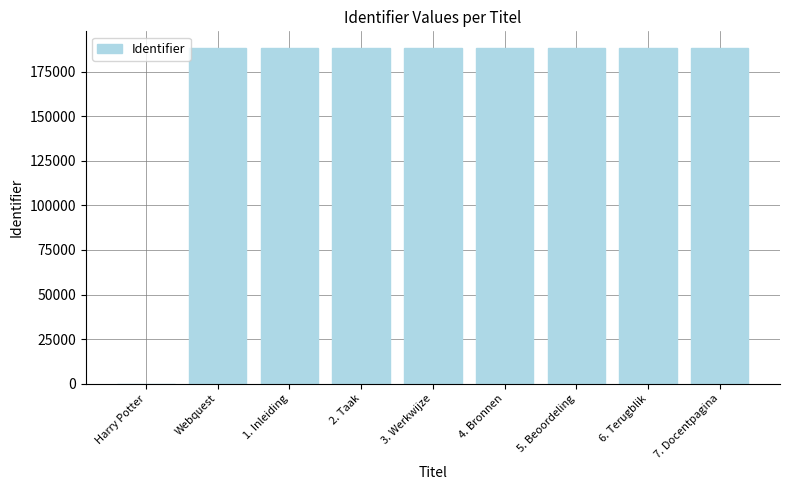

What is the maximum value shown in the chart?

188189